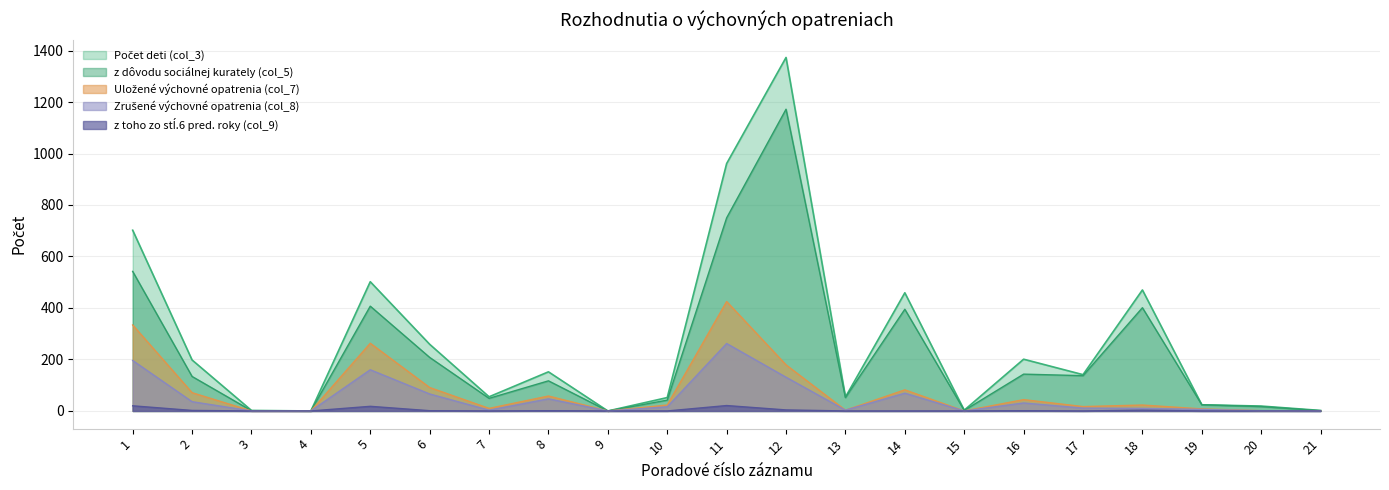

Reading left to right, list all the values displayed in this chart.

Počet deti (col_3): 702	198	2	0	502	259	55	152	0	52	961	1373	54	459	3	201	141	470	24	19	2
Uložené výchovné opatrenia (col_7): 334	71	0	0	263	91	10	58	0	23	425	179	3	82	0	44	17	23	8	1	1
z dôvodu sociálnej kurately (col_5): 542	134	1	0	407	208	49	117	0	42	750	1172	52	395	2	143	137	401	24	17	1
Zrušené výchovné opatrenia (col_8): 196	36	0	0	160	66	3	47	0	16	262	131	3	69	0	31	11	10	6	1	0
z toho zo stĺ.6 pred. roky (col_9): 20	2	0	0	18	1	0	1	0	0	21	4	0	0	0	1	0	3	0	0	0